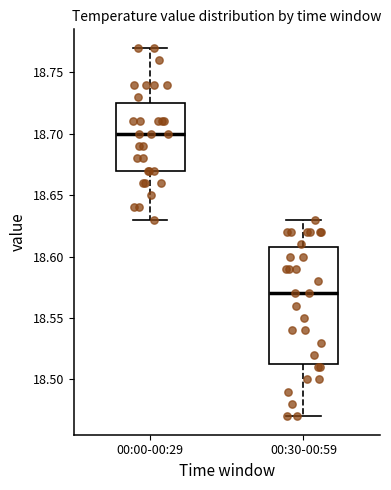

Where is the lower edge of the box for 00:30-00:59 on the y-axis? The values are not printed on the chart, so give them approximately, as read against the axis.

18.515